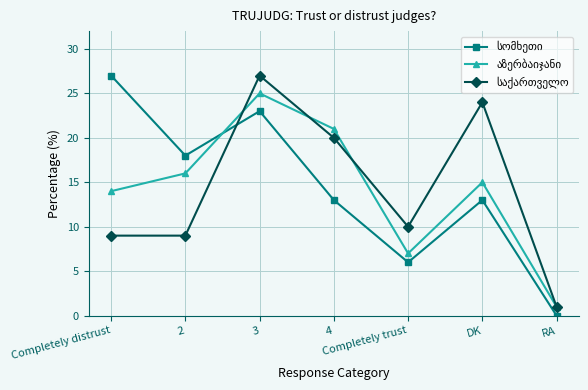

What is the label of the 6th point from the right?

2